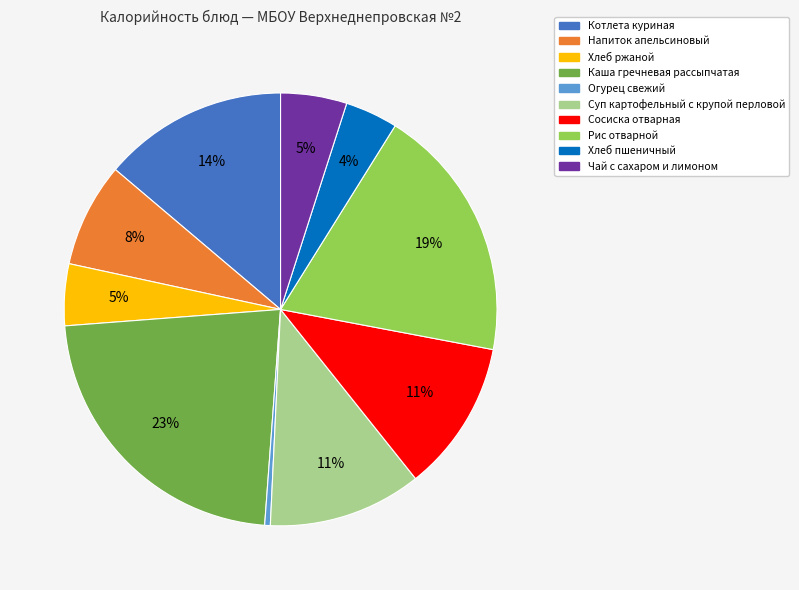

To the nearest percent, what is the combined percentage of Сосиска отварная and Напиток апельсиновый?

19%